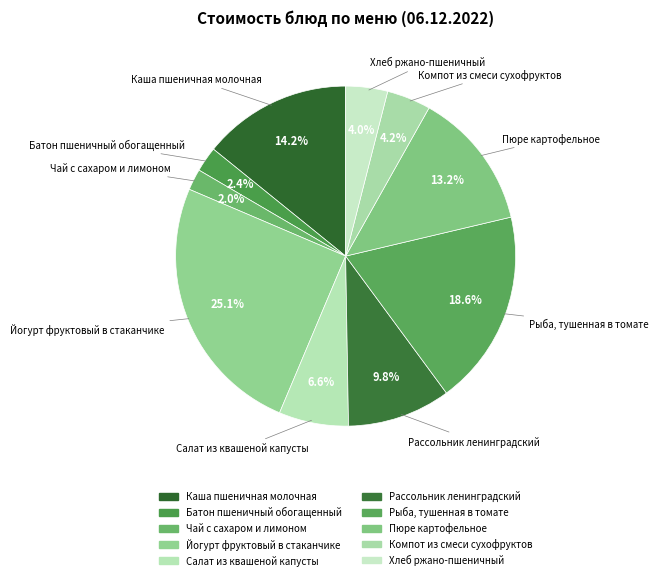

Is there a majority slice in this chart?

No